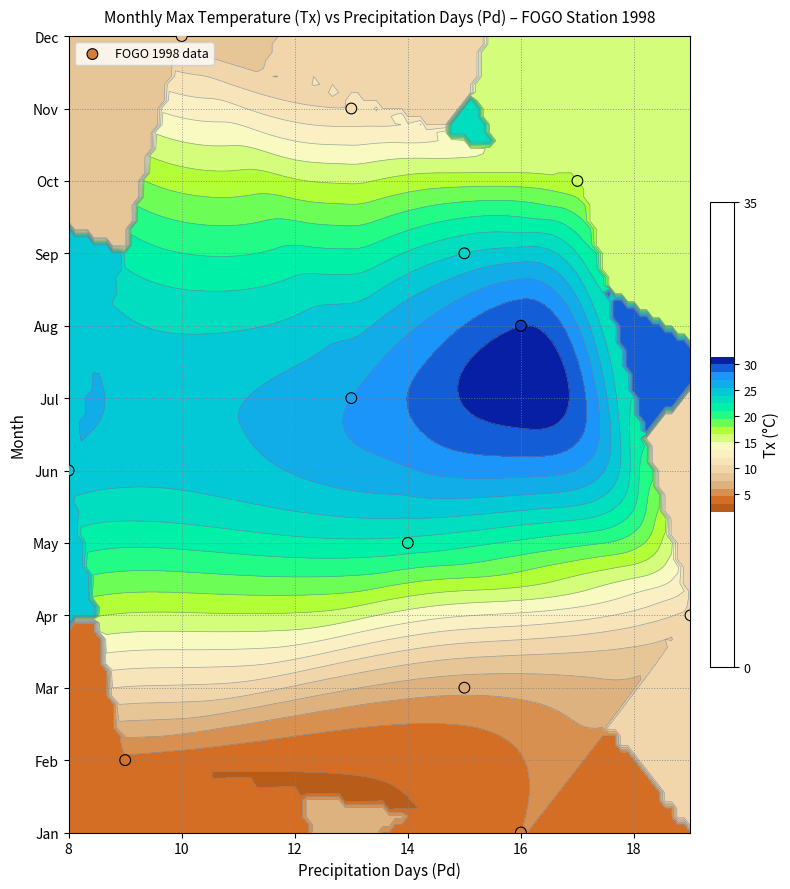

At which label is the value closest to 6?

8